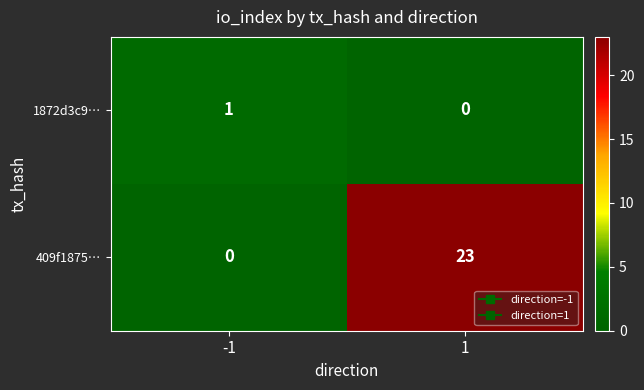

Rank the series by their maximum value, from highest to lowest.

409f1875…, 1872d3c9…